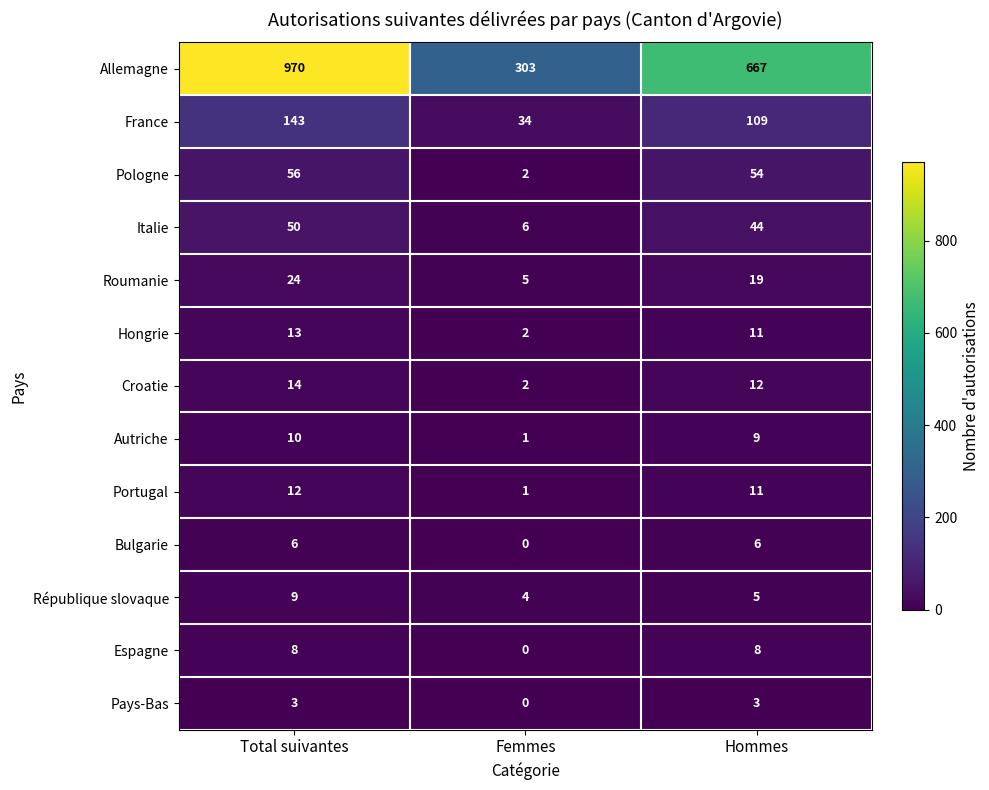

Is it true that Pays-Bas equals 5 at Total suivantes?

False